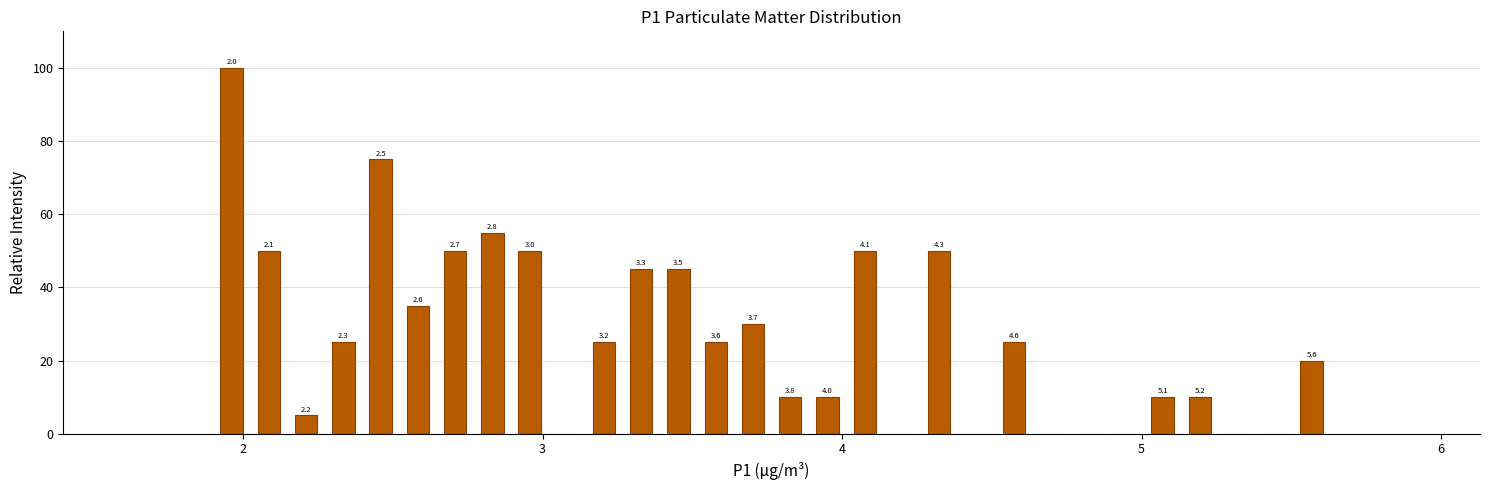

Around what value on the x-axis is the tallest bar? Give the approximate position of its centre, as read against the axis.

2.0